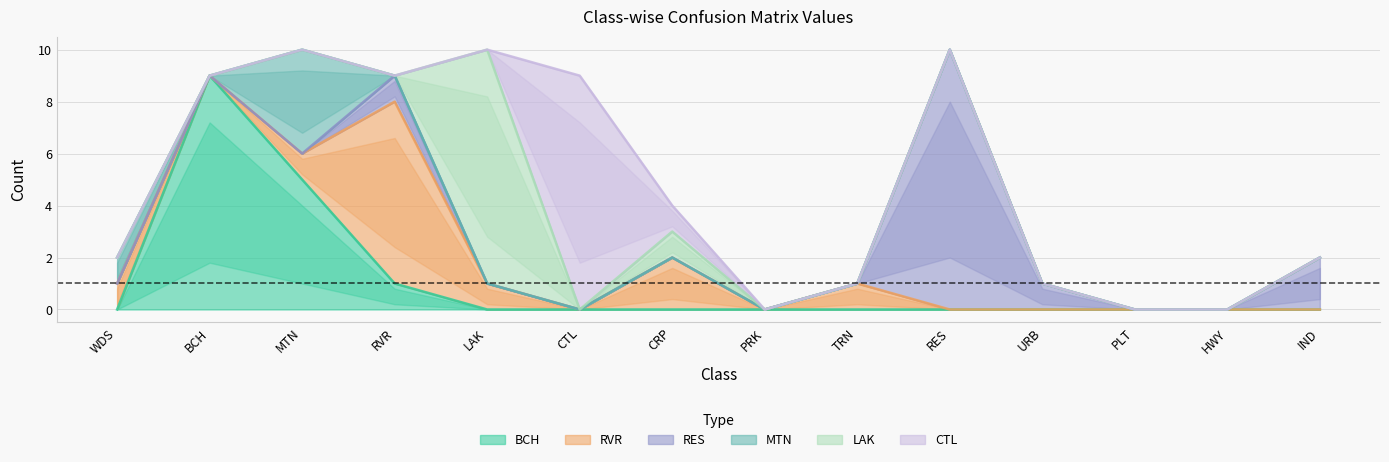

Is the value of RVR at BCH greater than the value of BCH at RVR?

No